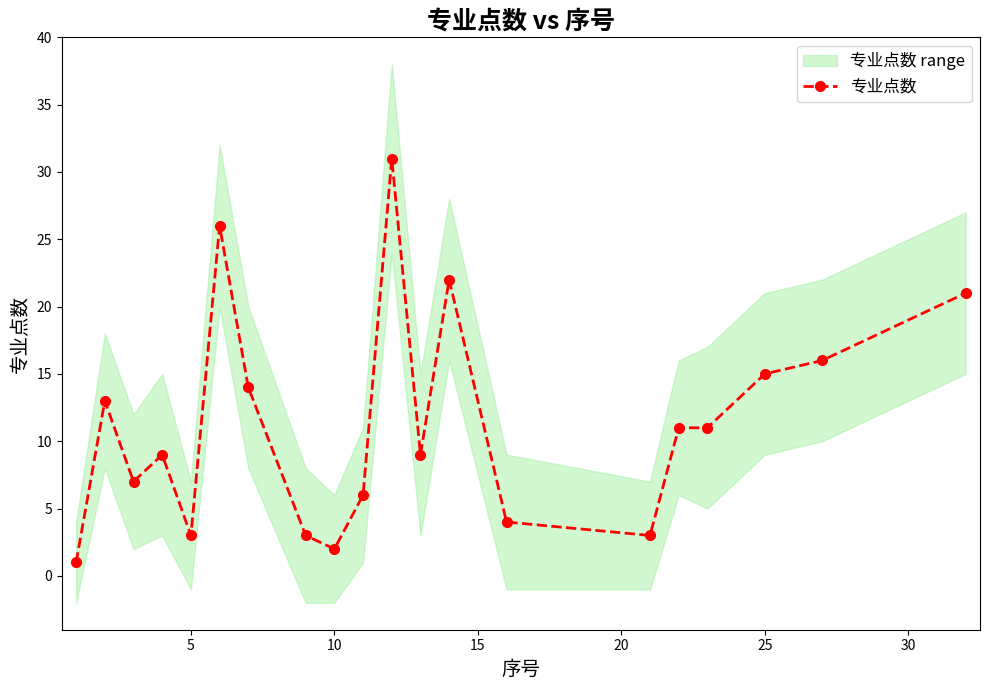

What is the minimum value shown in the chart?

1